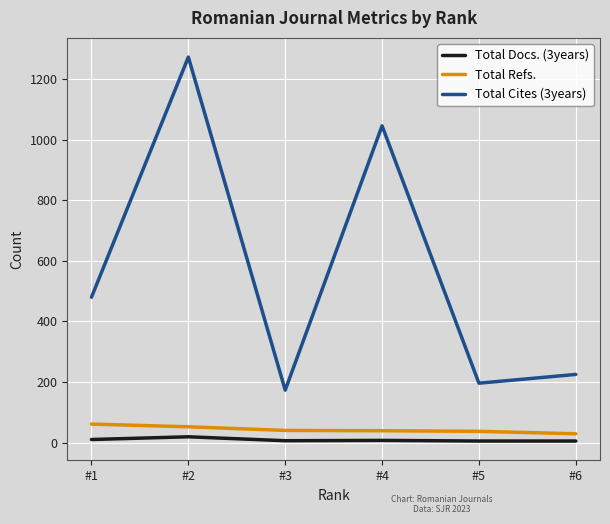

How many lines are shown in the chart?

3